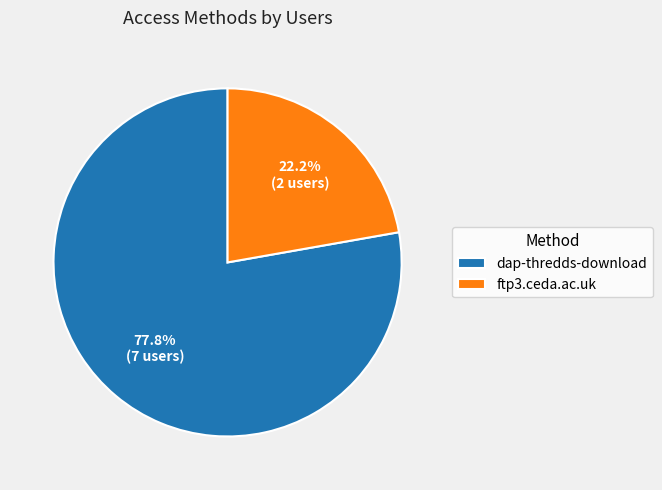

What is the ratio of the value at dap-thredds-download to the value at ftp3.ceda.ac.uk?

3.5